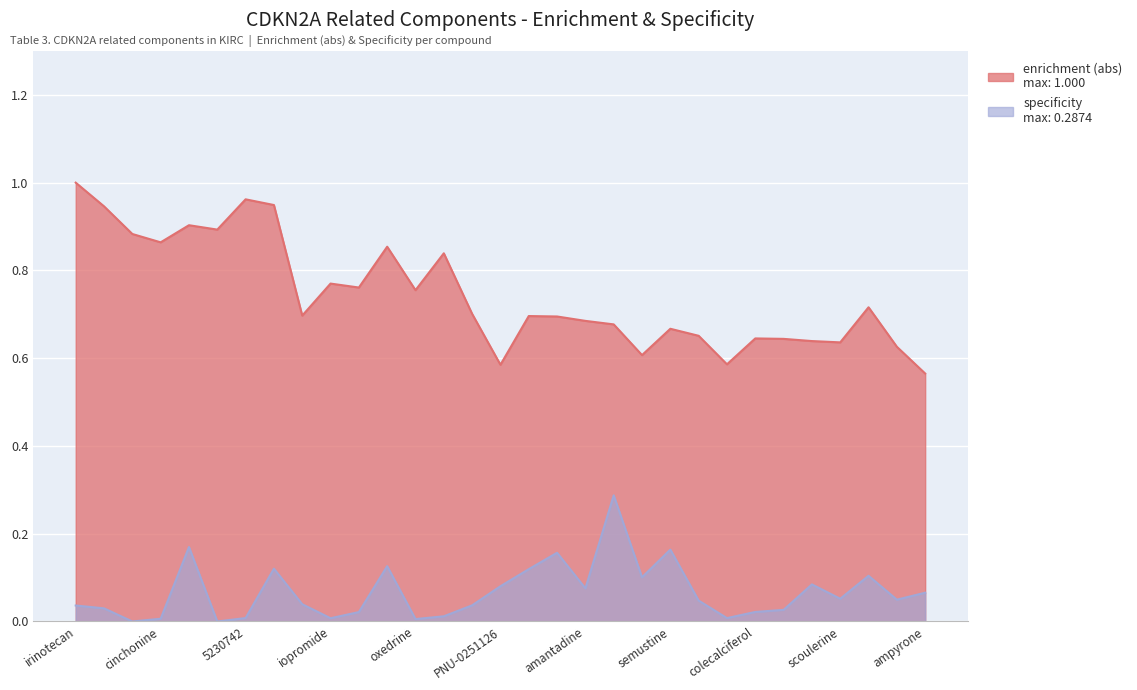

Which has a higher value, 5224221 or iopromide?

5224221